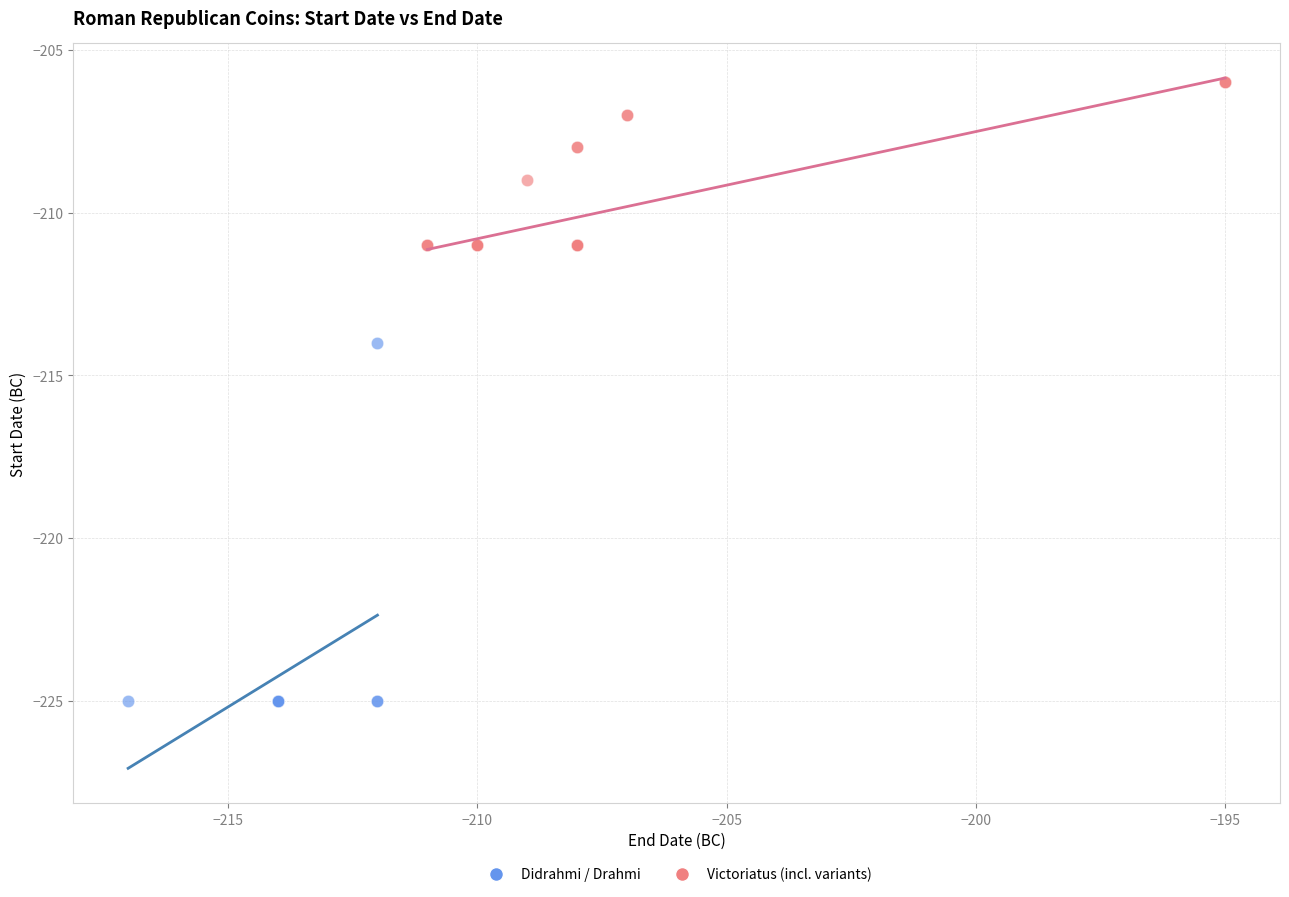

Which series has the largest Y range (max minus min)?

Didrahmi / Drahmi